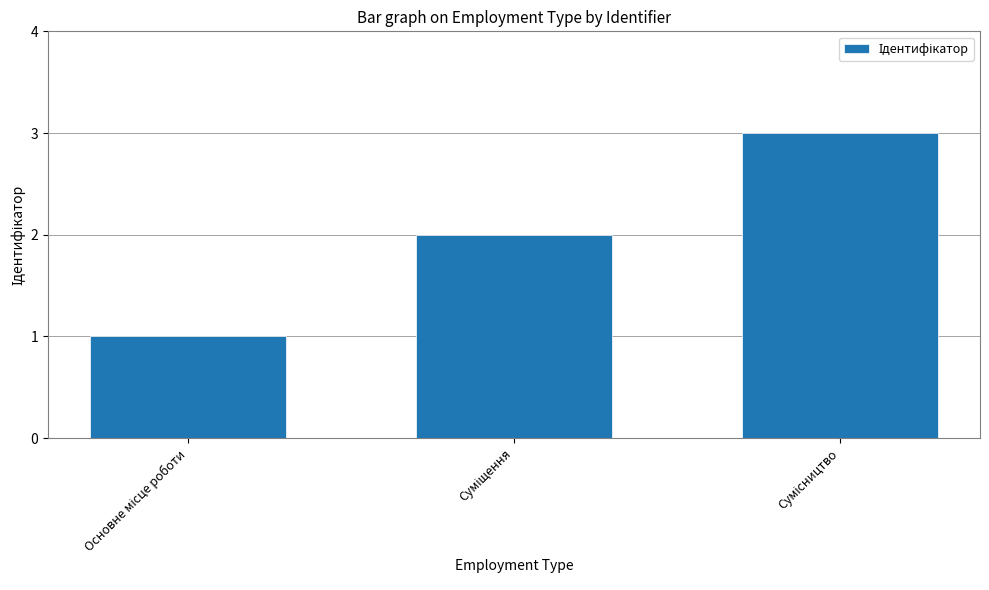

What is the difference between the maximum and minimum values?

2